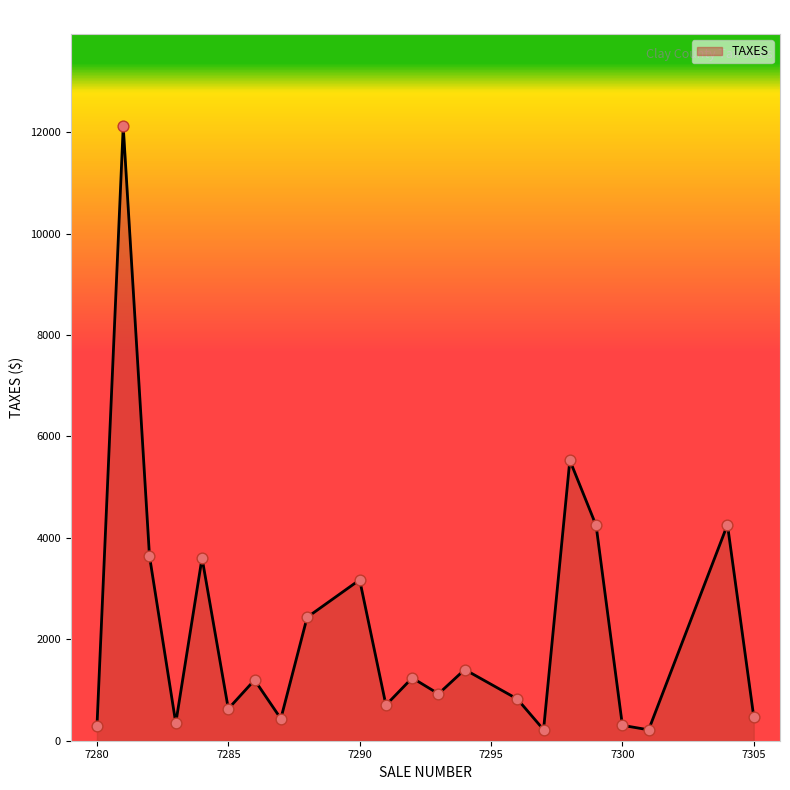

What is the greatest value displayed?

12115.9